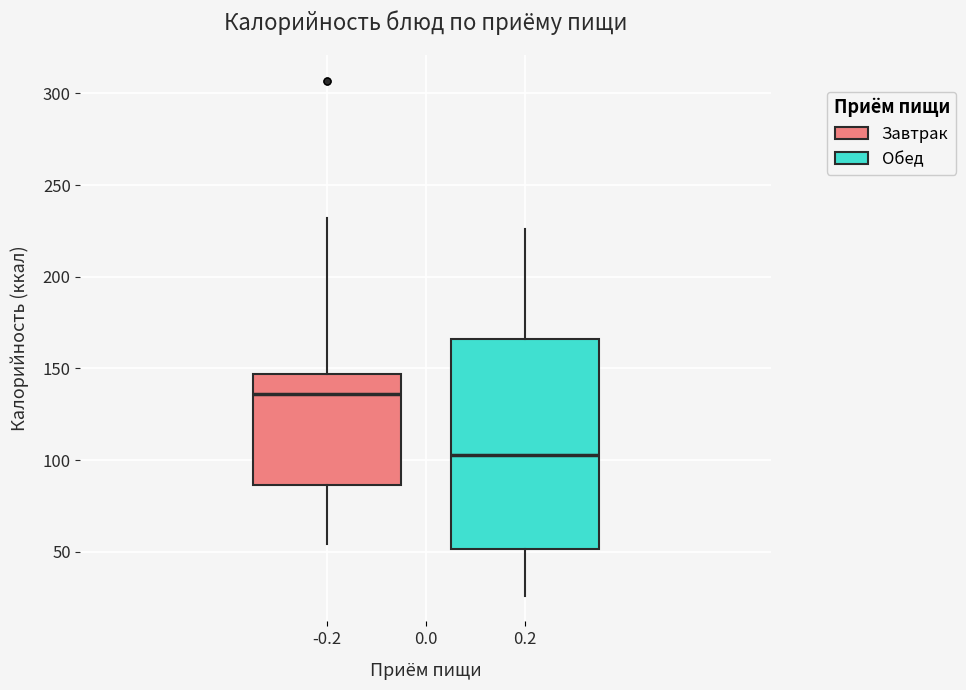

Which box has the lowest median line?

0.2